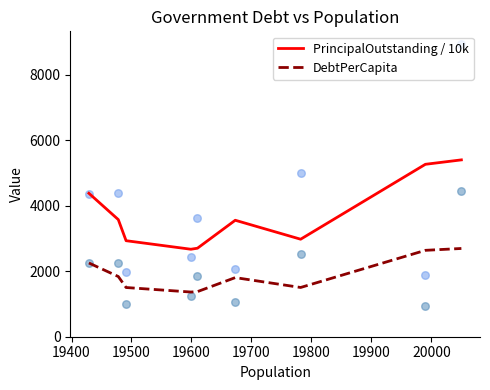

What is the highest value of the DebtPerCapita series?

2696.4